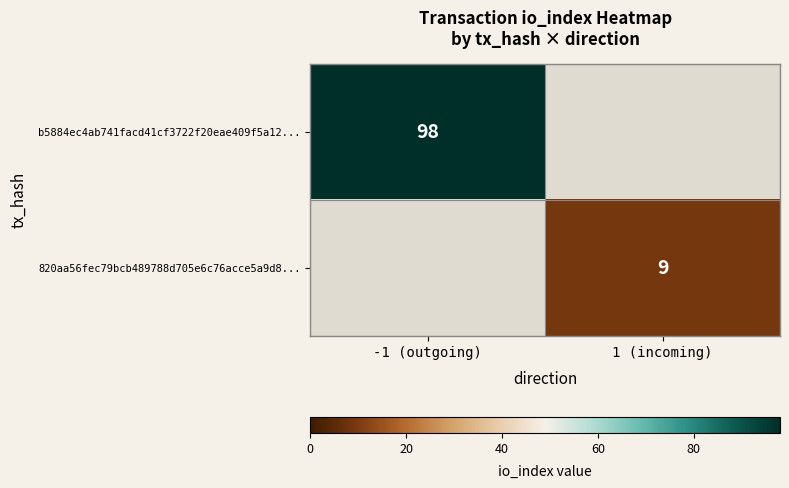

Is it true that b5884ec4ab741facd41cf3722f20eae409f5a12... equals 41 at -1 (outgoing)?

False